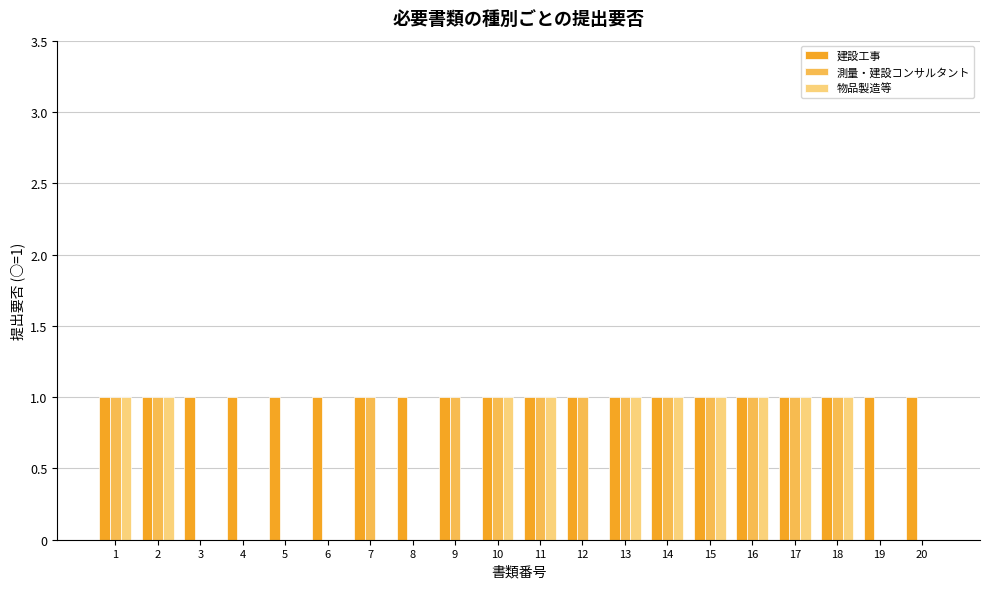

Is it true that 測量・建設コンサルタント equals 0 at 4?

True